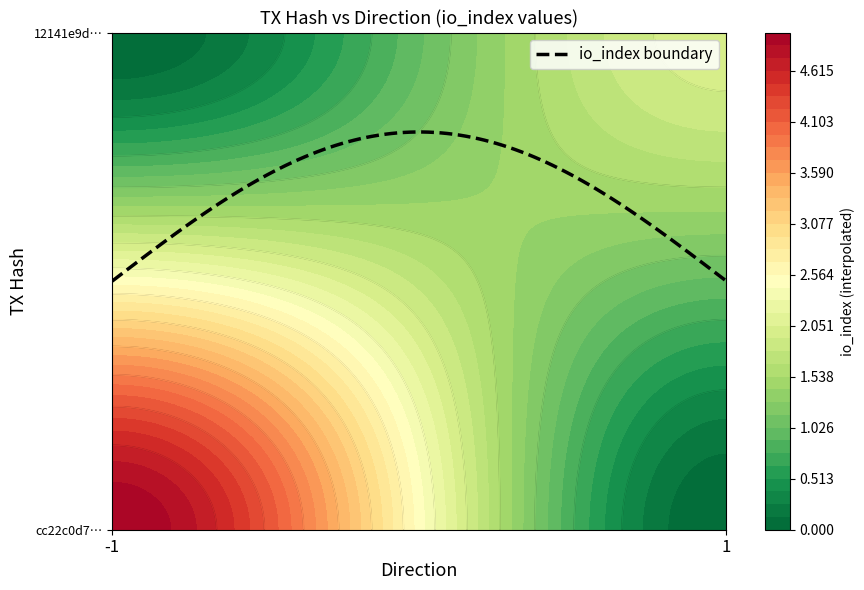

Reading left to right, transcribe all the data shown in this chart.

cc22c0d7a1060e7feef8bbc2b73540a70b5c0f0: -1	5
12141e9d79969db80bd0dbac1a6586785e48a16: 1	2